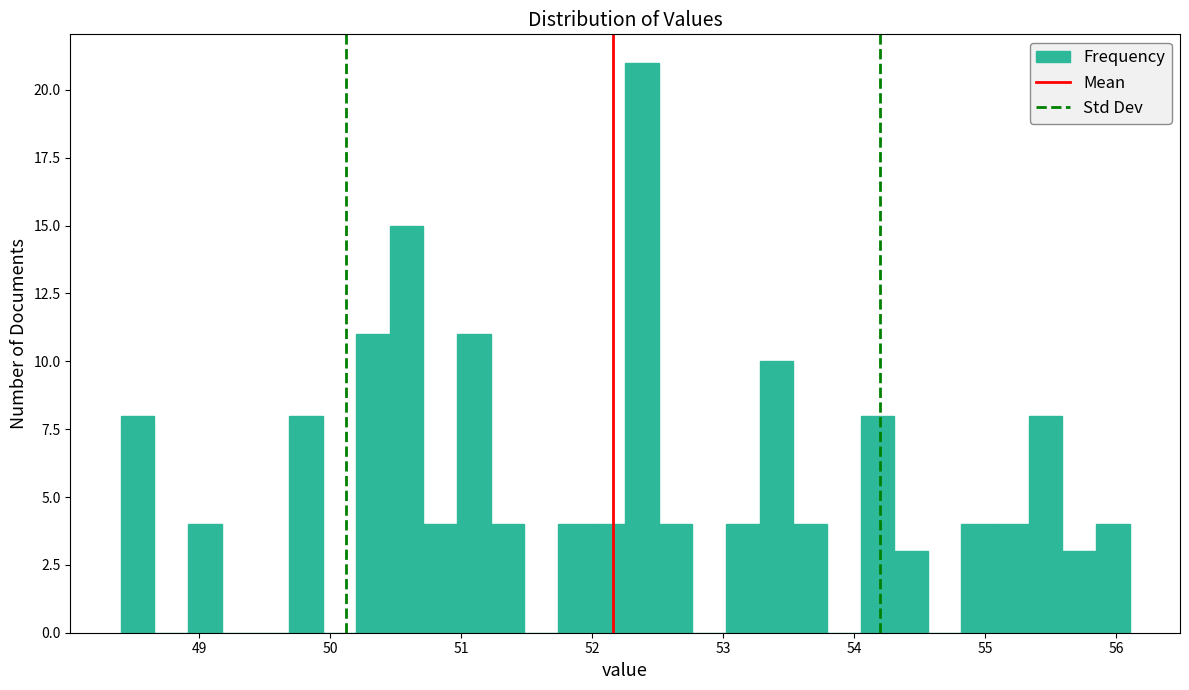

Around what value on the x-axis is the tallest bar? Give the approximate position of its centre, as read against the axis.

52.4